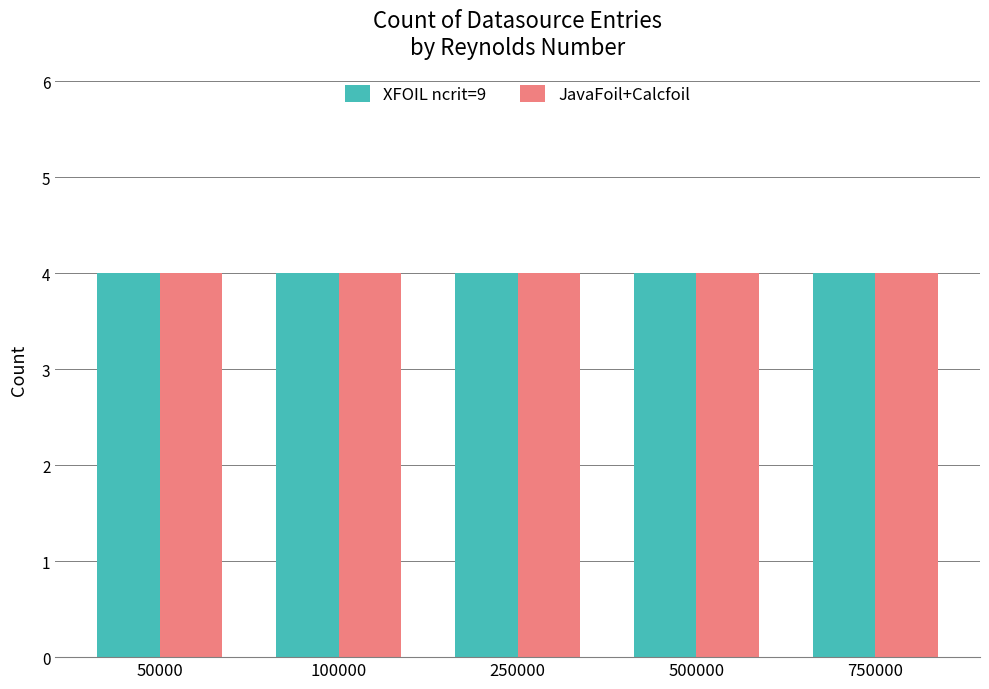

Which category has the highest value in the XFOIL ncrit=9 series?

750000